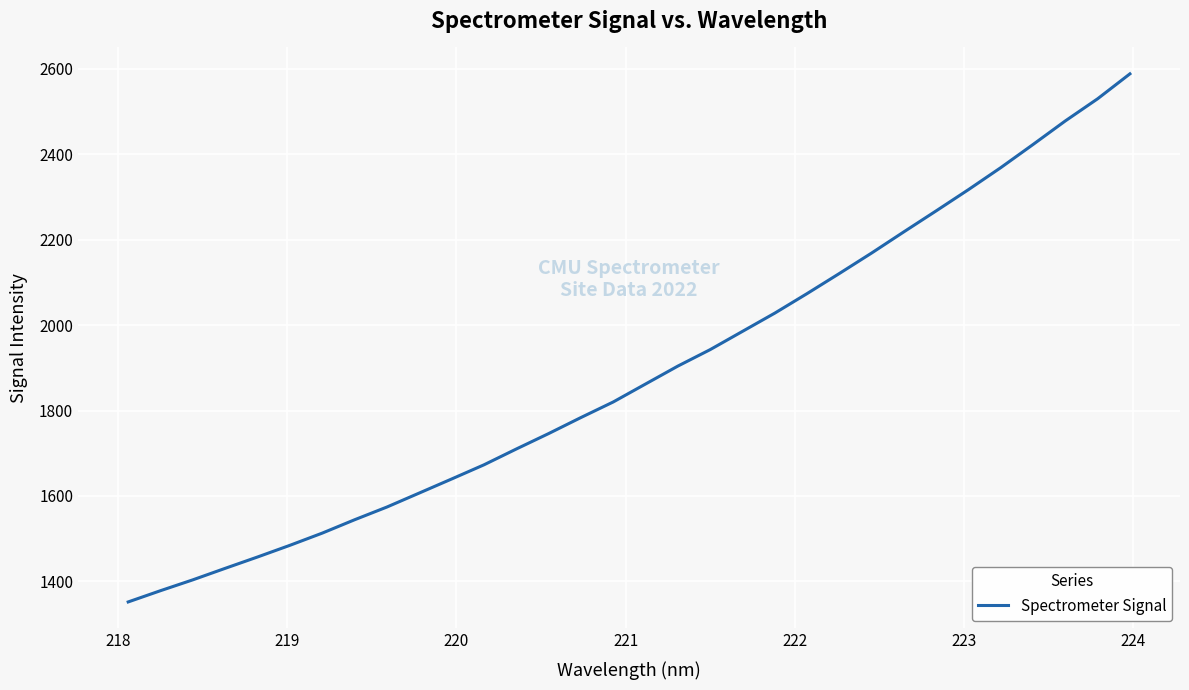

What is the smallest value displayed?

1352.0